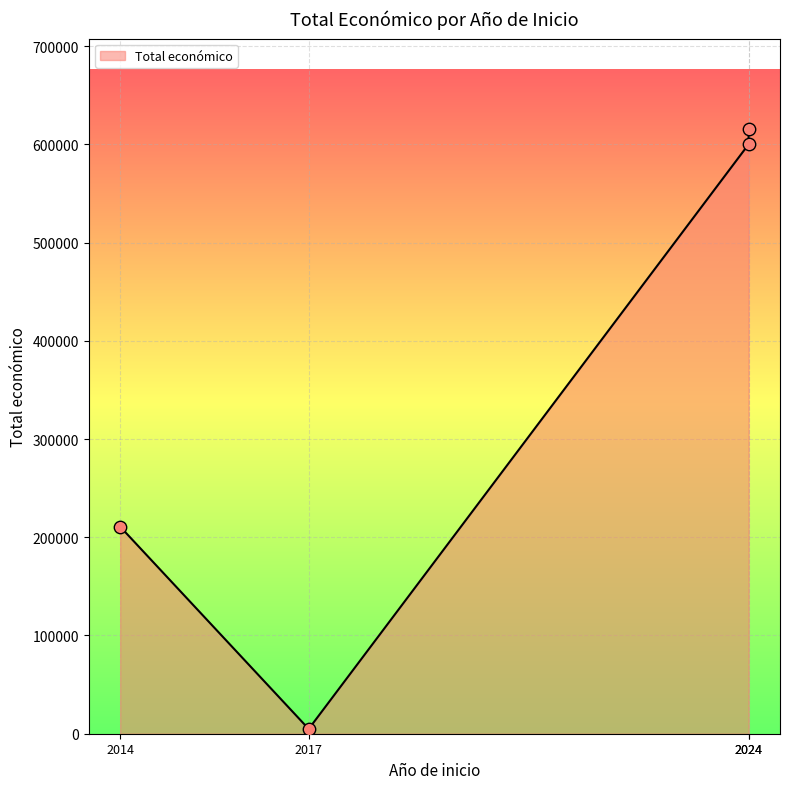

What is the change in value from 2014 to 2024?

+389231